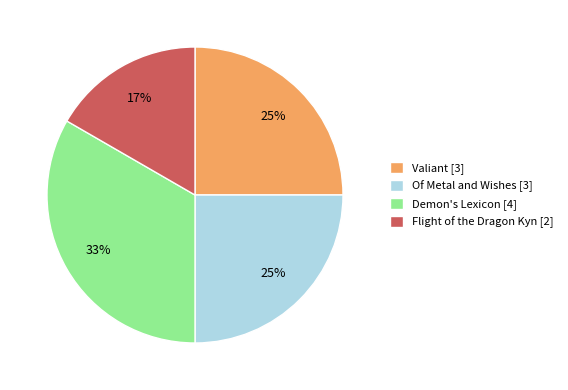

Do Flight of the Dragon Kyn [2] and Of Metal and Wishes [3] together represent more than half of the pie?

No